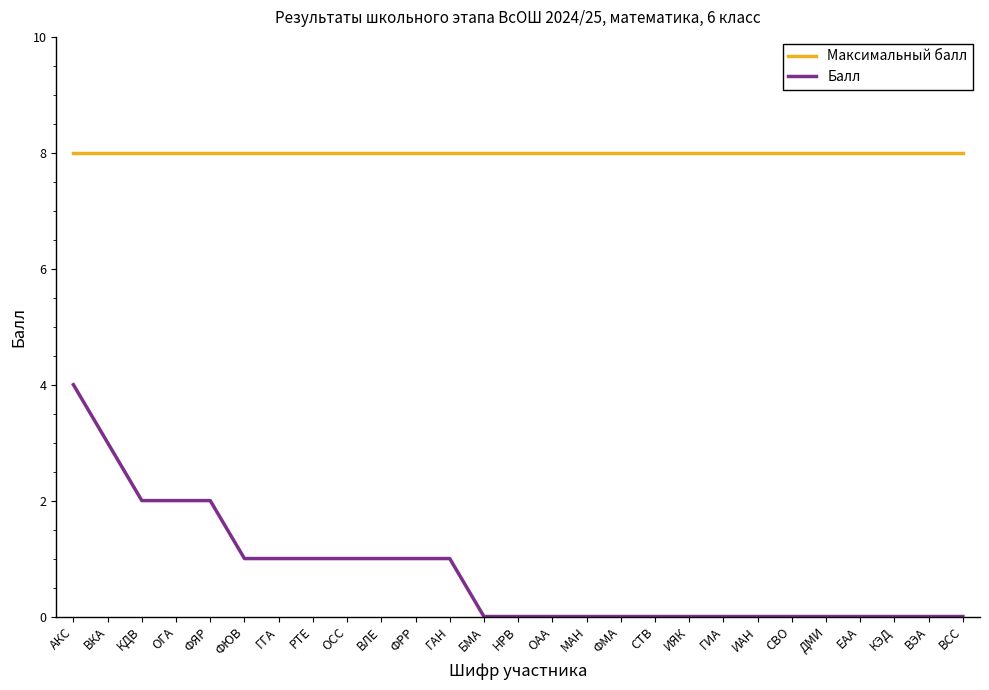

Rank the series at РТЕ from lowest to highest value.

Балл, Максимальный балл